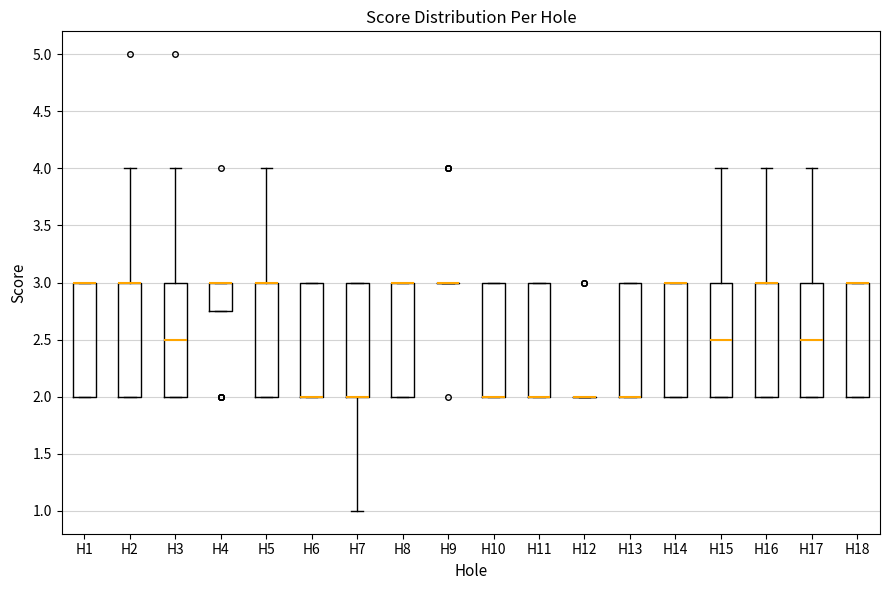

Reading left to right, read every box against the y-axis: the position of its median line, the range the box covers, and the ends of its whiskers. The values are not printed on the chart, so give them approximately, as read against the axis.

H1: median 3.00 (drawn on the box's upper edge), box 2.00 to 3.00, whiskers 2.00 to 3.00
H2: median 3.00 (drawn on the box's upper edge), box 2.00 to 3.00, whiskers 2.00 to 4.00
H3: median 2.50, box 2.00 to 3.00, whiskers 2.00 to 4.00
H4: median 3.00 (drawn on the box's upper edge), box 2.75 to 3.00, whiskers 2.75 to 3.00
H5: median 3.00 (drawn on the box's upper edge), box 2.00 to 3.00, whiskers 2.00 to 4.00
H6: median 2.00 (drawn on the box's lower edge), box 2.00 to 3.00, whiskers 2.00 to 3.00
H7: median 2.00 (drawn on the box's lower edge), box 2.00 to 3.00, whiskers 1.00 to 3.00
H8: median 3.00 (drawn on the box's upper edge), box 2.00 to 3.00, whiskers 2.00 to 3.00
H9: box collapsed to a line at 3.00, whiskers 3.00 to 3.00
H10: median 2.00 (drawn on the box's lower edge), box 2.00 to 3.00, whiskers 2.00 to 3.00
H11: median 2.00 (drawn on the box's lower edge), box 2.00 to 3.00, whiskers 2.00 to 3.00
H12: box collapsed to a line at 2.00, whiskers 2.00 to 2.00
H13: median 2.00 (drawn on the box's lower edge), box 2.00 to 3.00, whiskers 2.00 to 3.00
H14: median 3.00 (drawn on the box's upper edge), box 2.00 to 3.00, whiskers 2.00 to 3.00
H15: median 2.50, box 2.00 to 3.00, whiskers 2.00 to 4.00
H16: median 3.00 (drawn on the box's upper edge), box 2.00 to 3.00, whiskers 2.00 to 4.00
H17: median 2.50, box 2.00 to 3.00, whiskers 2.00 to 4.00
H18: median 3.00 (drawn on the box's upper edge), box 2.00 to 3.00, whiskers 2.00 to 3.00